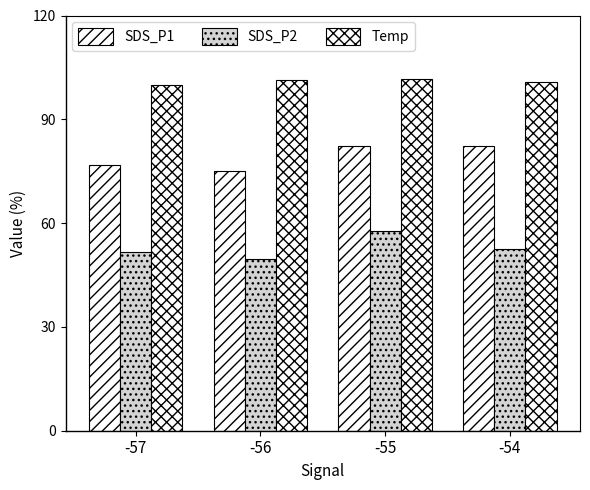

What is the difference between the maximum and minimum values in the Temp series?

1.8